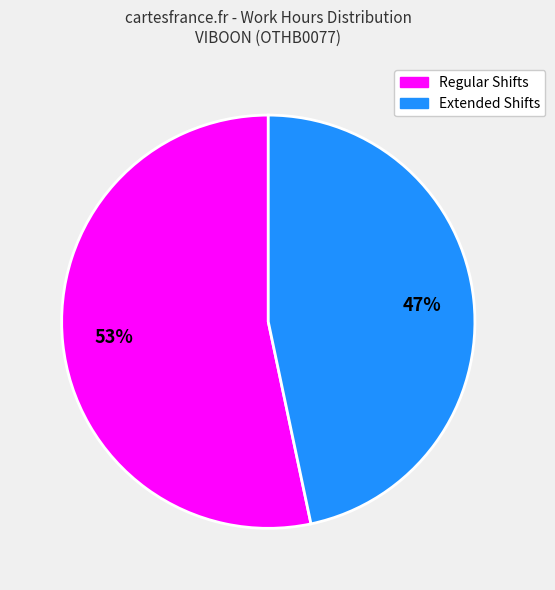

Which has a higher value, Regular Shifts or Extended Shifts?

Regular Shifts